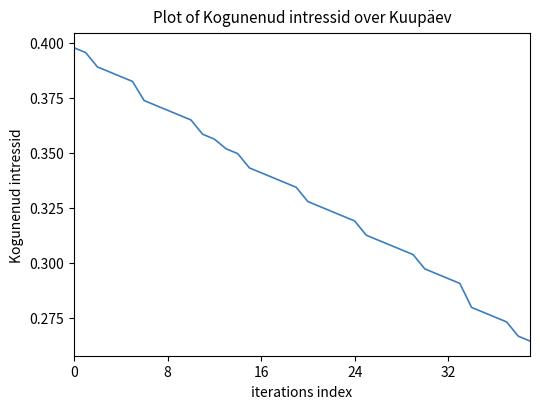

What is the value of the 27th point from the left?

0.3